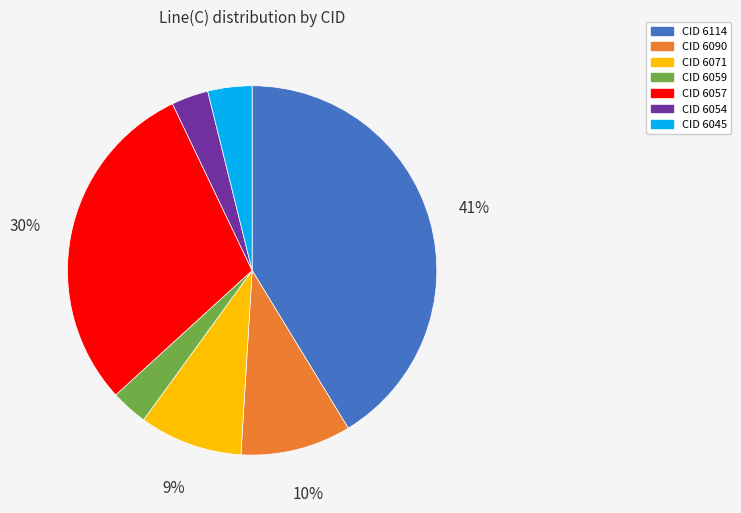

Count the number of slices in the pie.

7